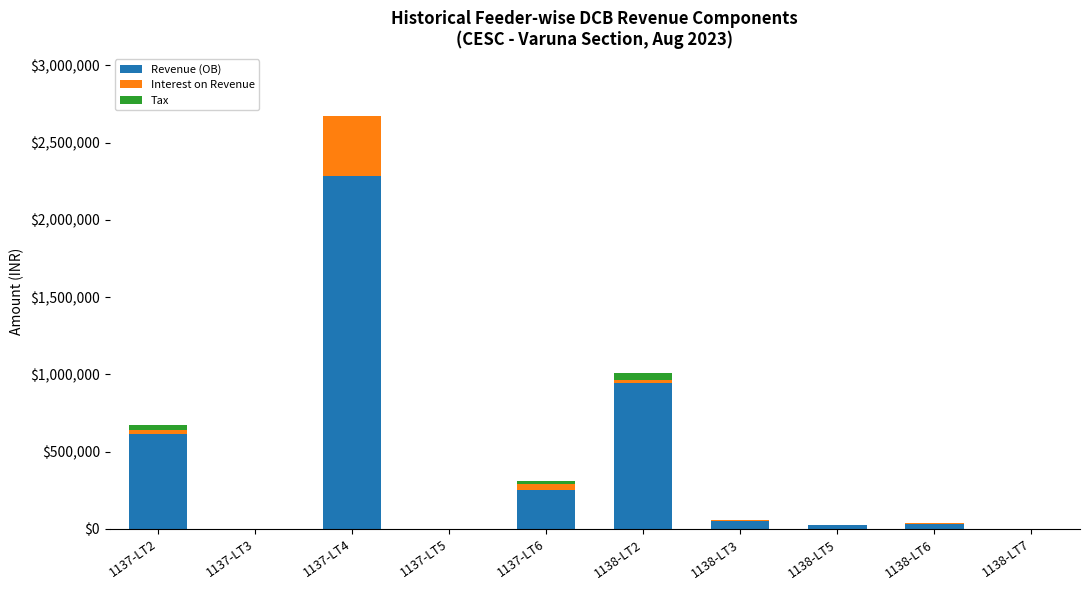

What is the sum of all Revenue (OB) values?

4208349.0